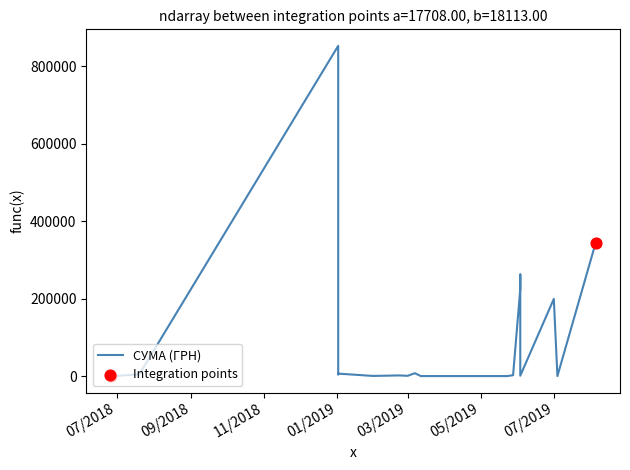

What is the change in value from 01.07.2019 to 03.06.2019?

+25679.9